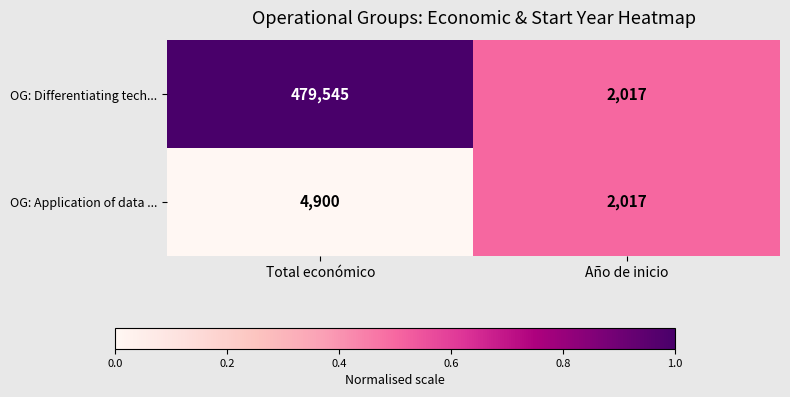

What is the difference between the maximum and minimum values in the OG: Application of data ... series?

2883